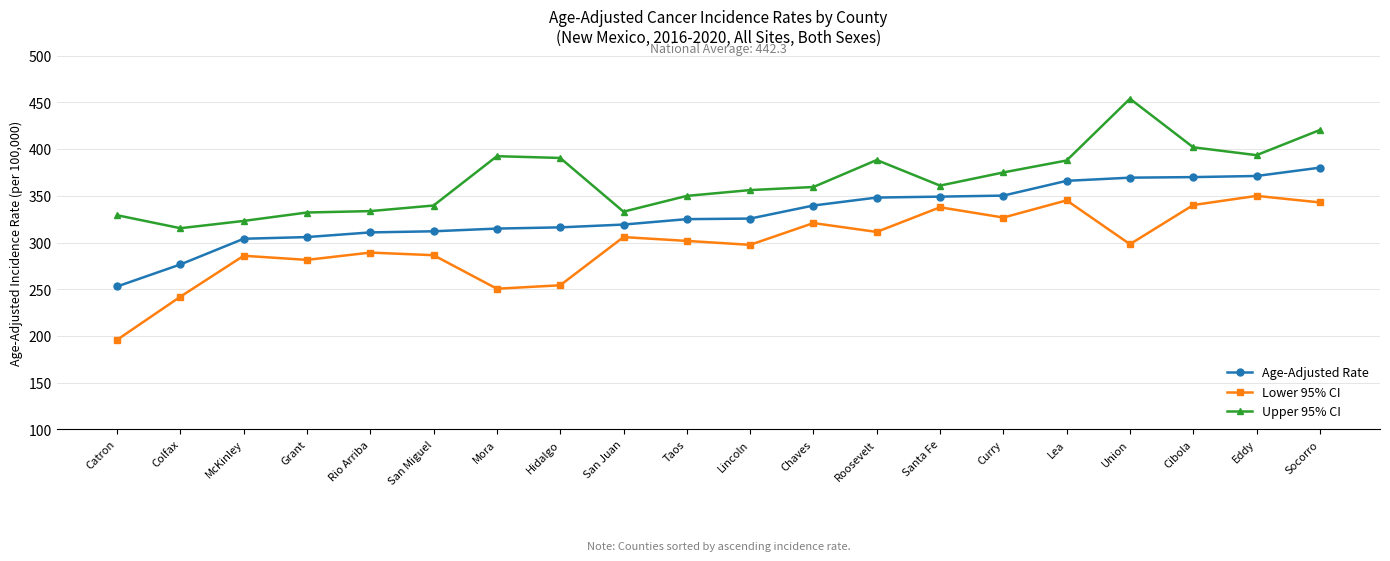

True or false: Upper 95% CI and Age-Adjusted Rate intersect in this chart.

False